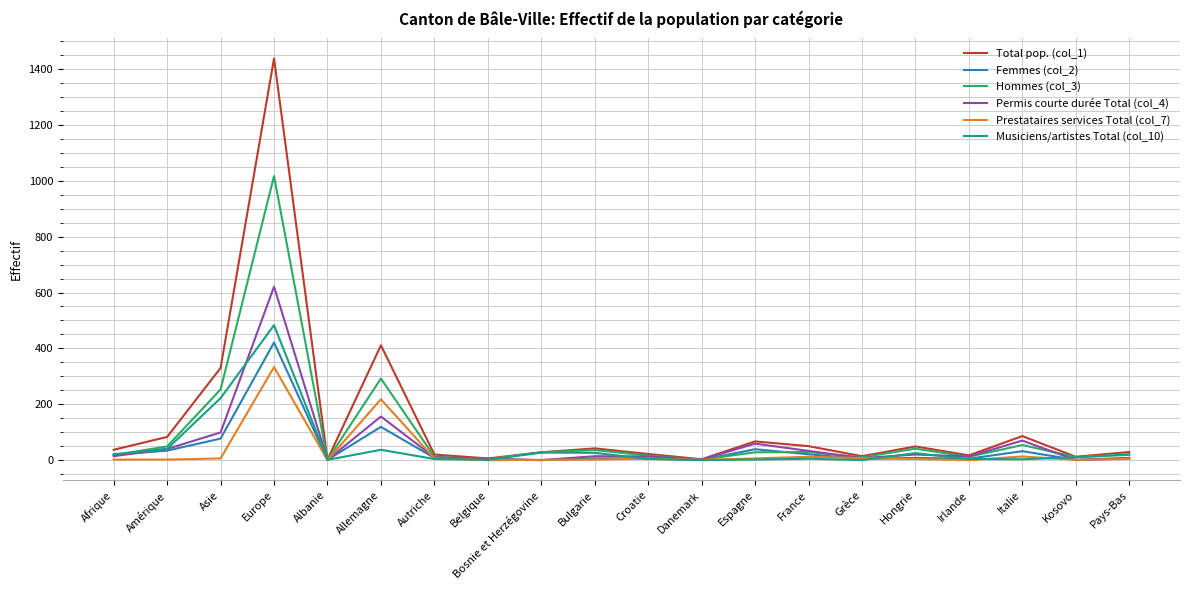

What are all the series names shown in the legend?

Total pop. (col_1), Femmes (col_2), Hommes (col_3), Permis courte durée Total (col_4), Prestataires services Total (col_7), Musiciens/artistes Total (col_10)